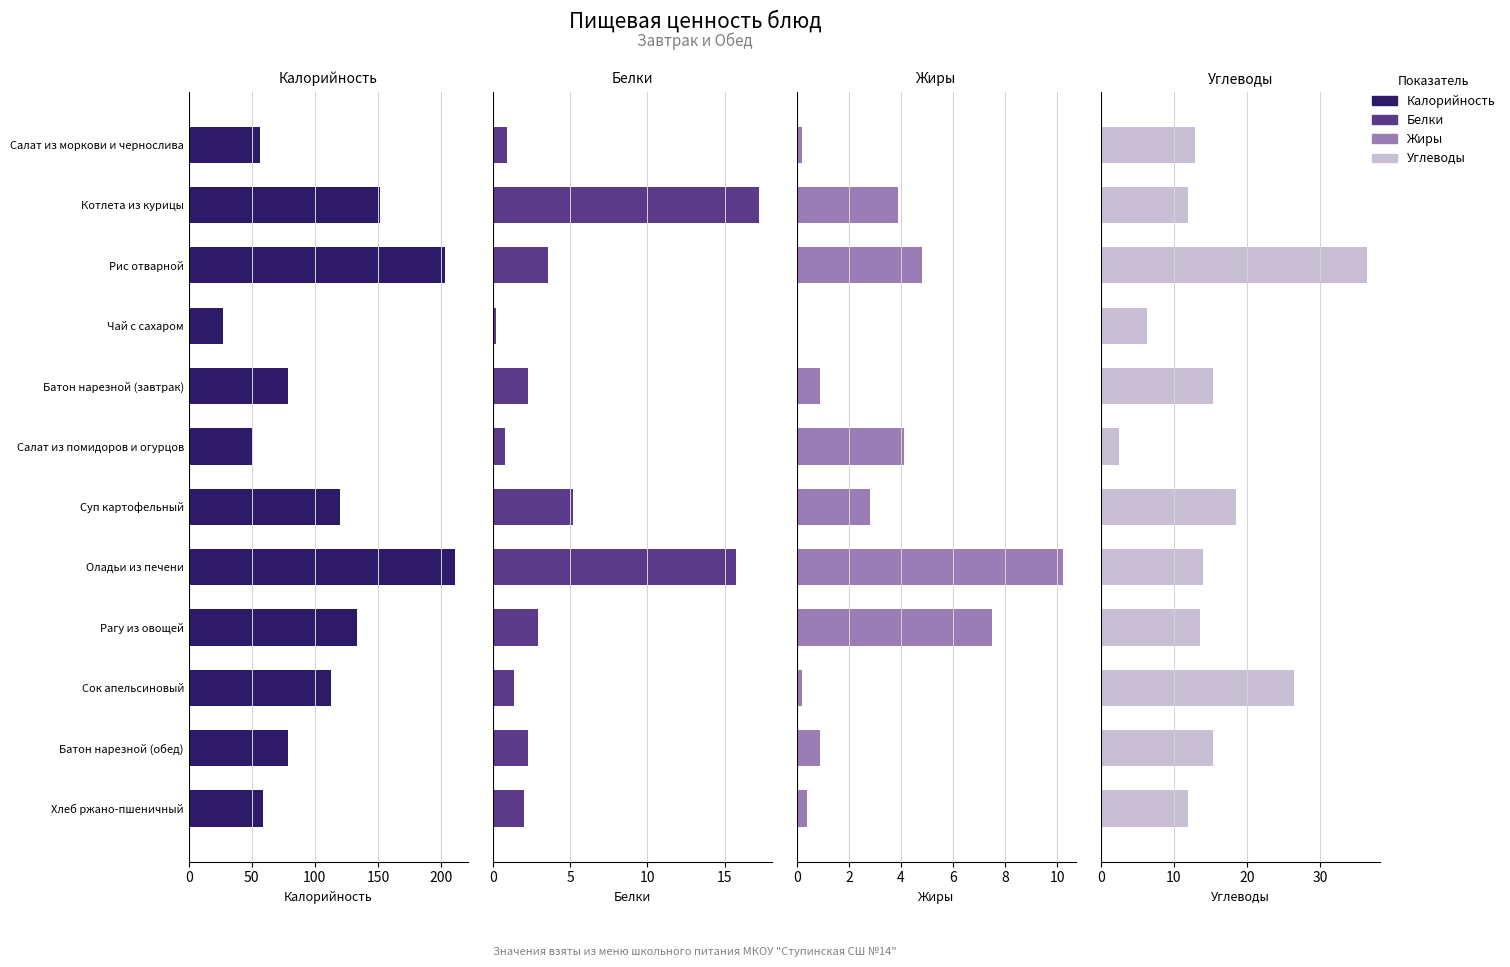

At how many categories does at least one series exceed 152?

2